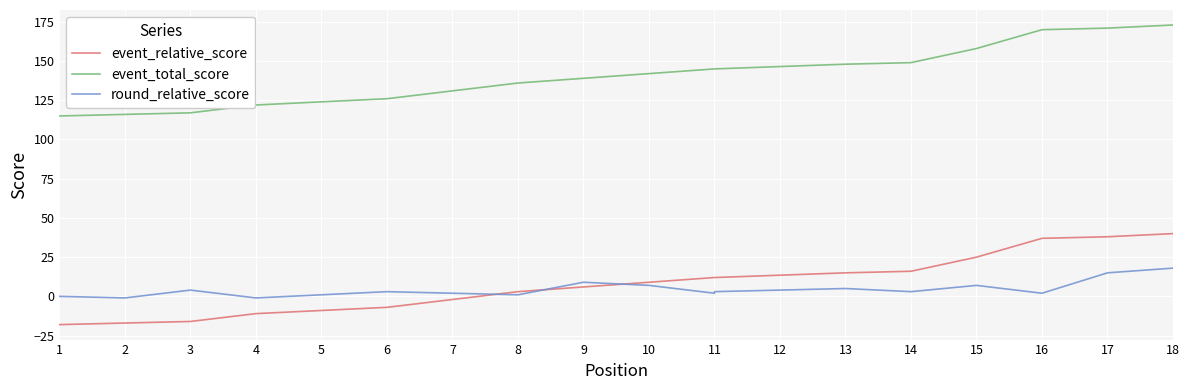

Which series has the largest range (max minus min)?

event_relative_score